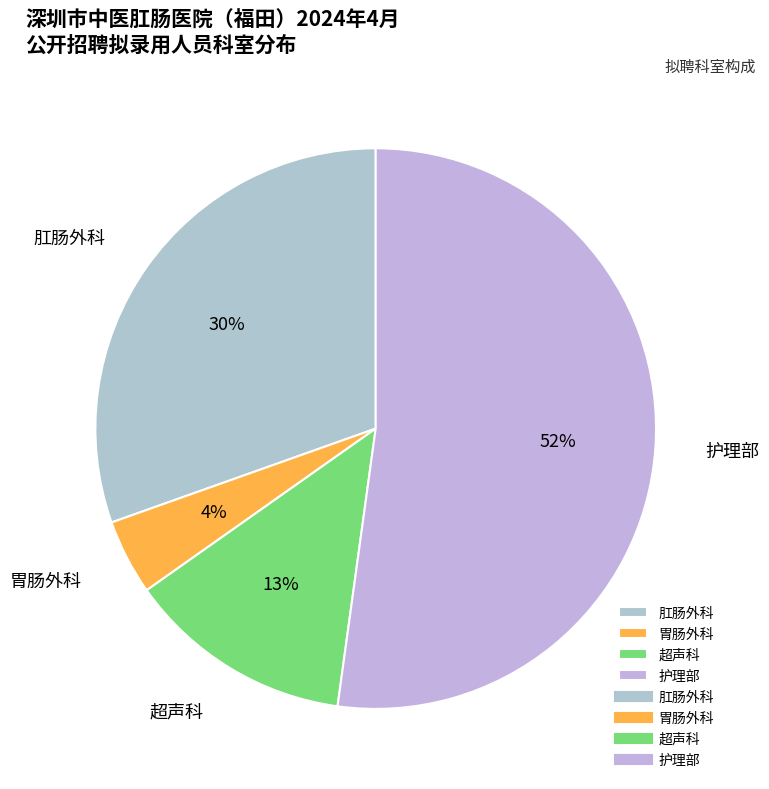

Does 超声科 represent more than half of the total?

No